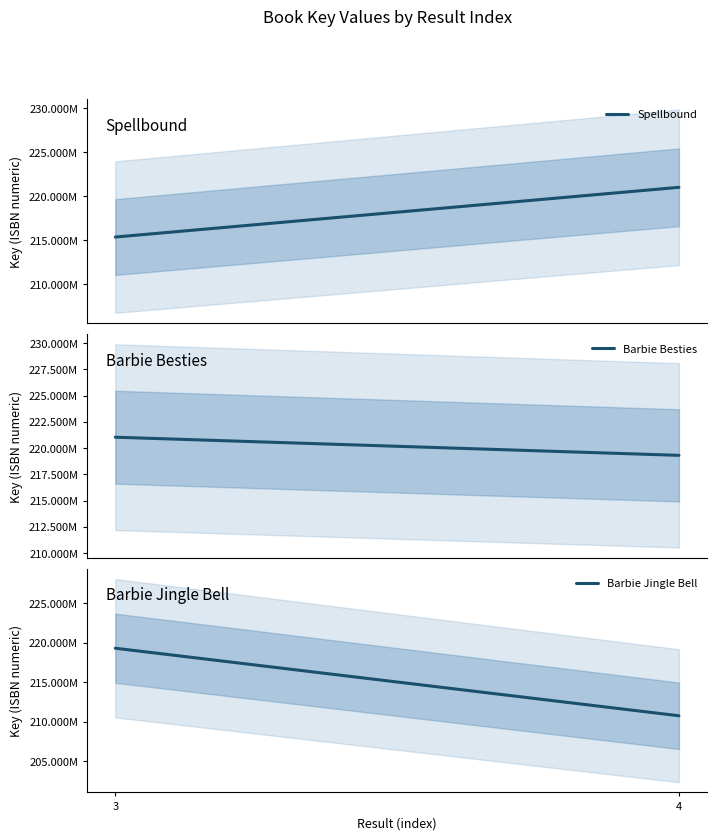

Which series has the widest spread of values?

Barbie Jingle Bell